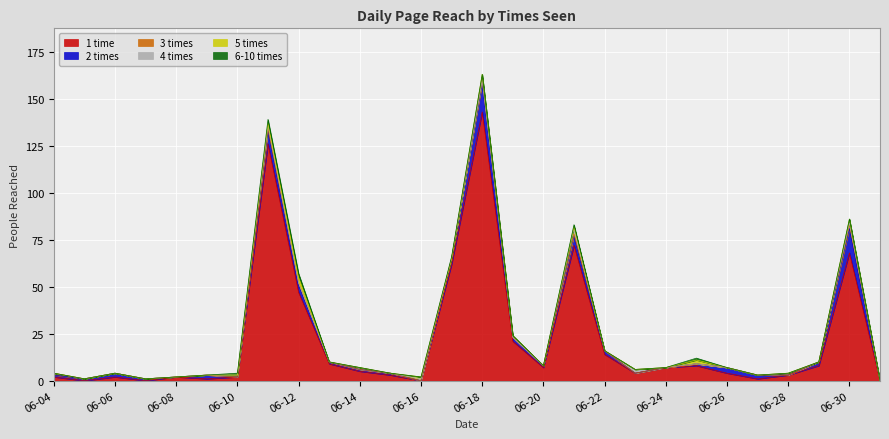

What is the total value across all series at 06-20?

8